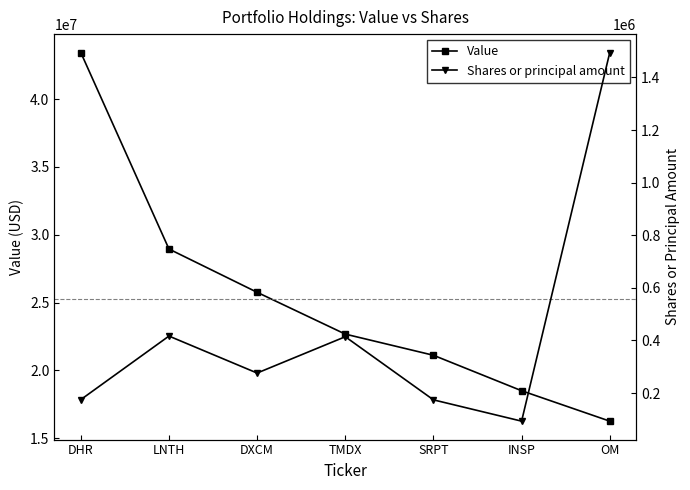

At which category is the sum across all series the highest?

DHR